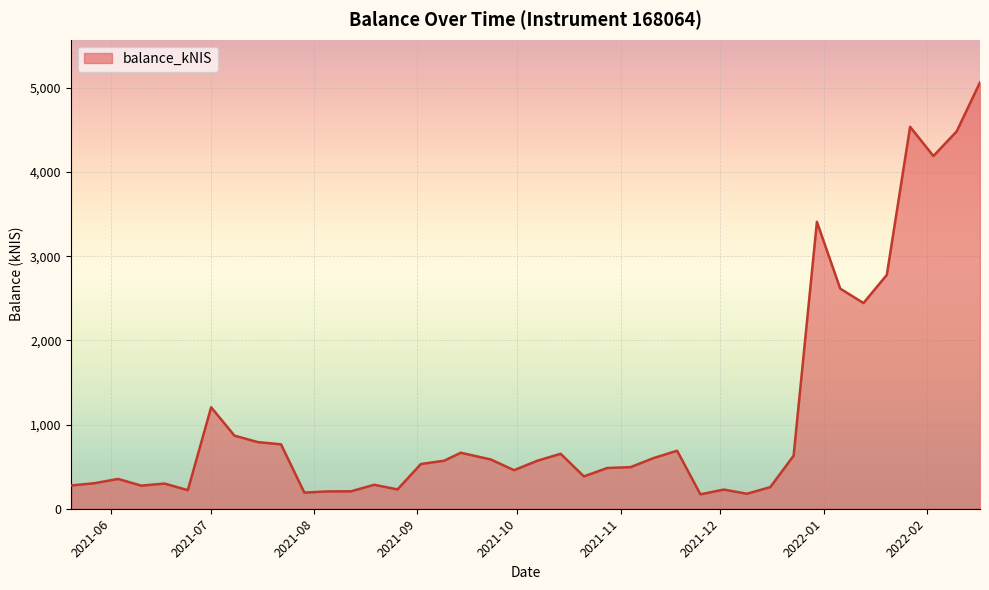

What is the greatest value displayed?

5064.4